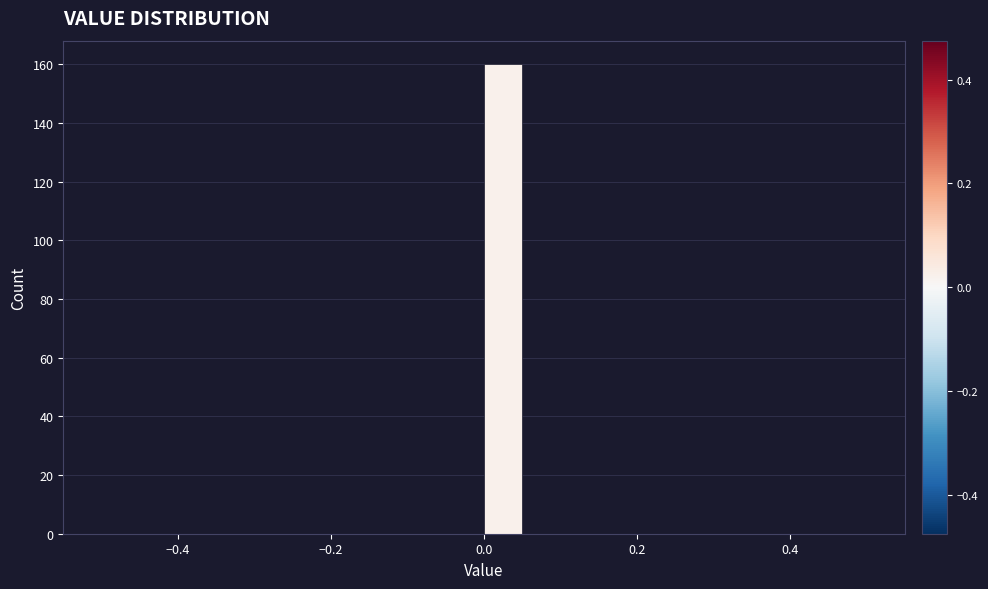

Around what value on the x-axis is the tallest bar? Give the approximate position of its centre, as read against the axis.

0.02